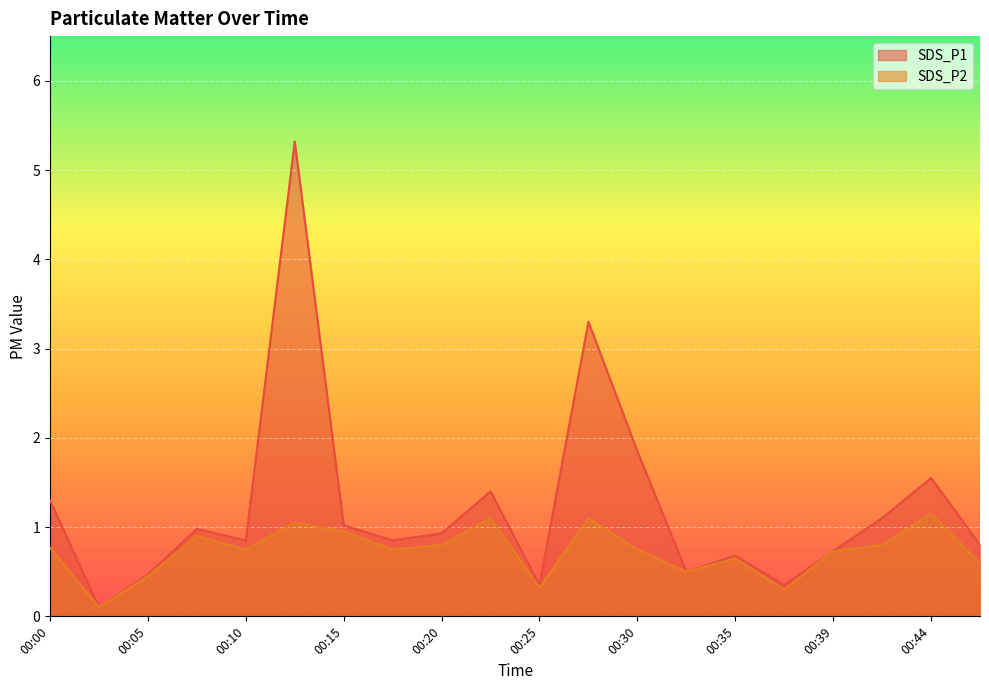

What is the difference between the maximum and second lowest values in the SDS_P1 series?

5.0